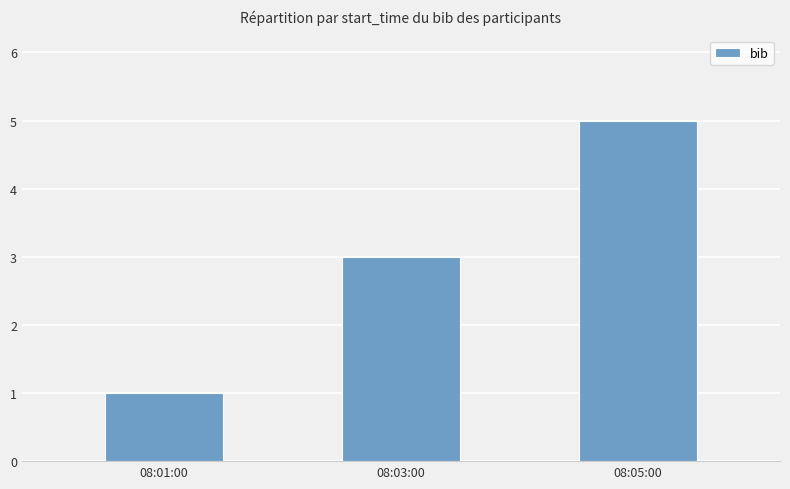

What is the value of the 2nd bar from the left?

3